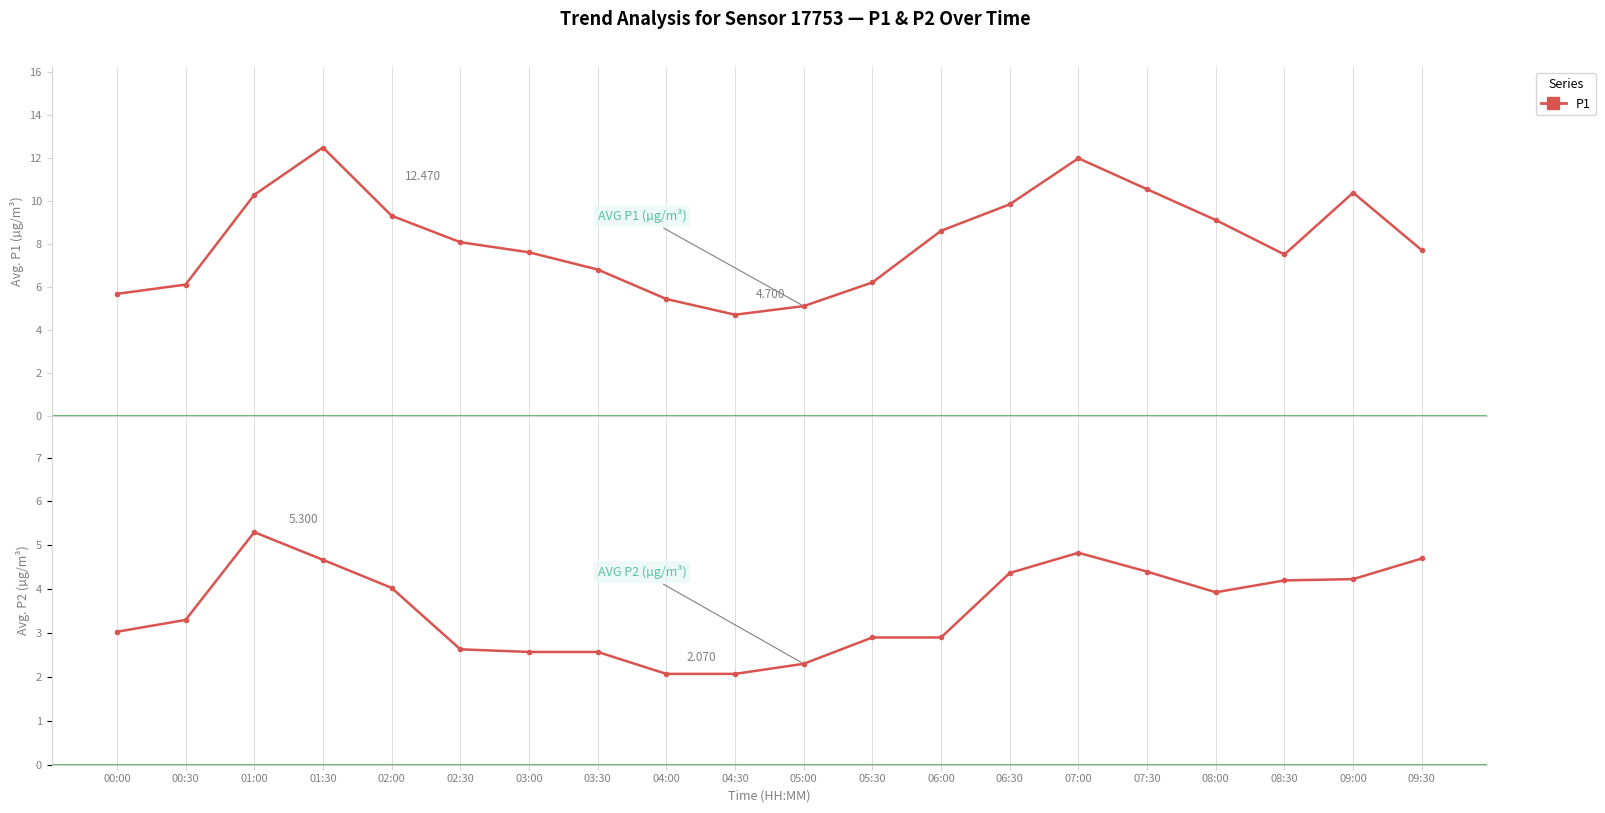

How many interior local valleys does the P2 series have?

1